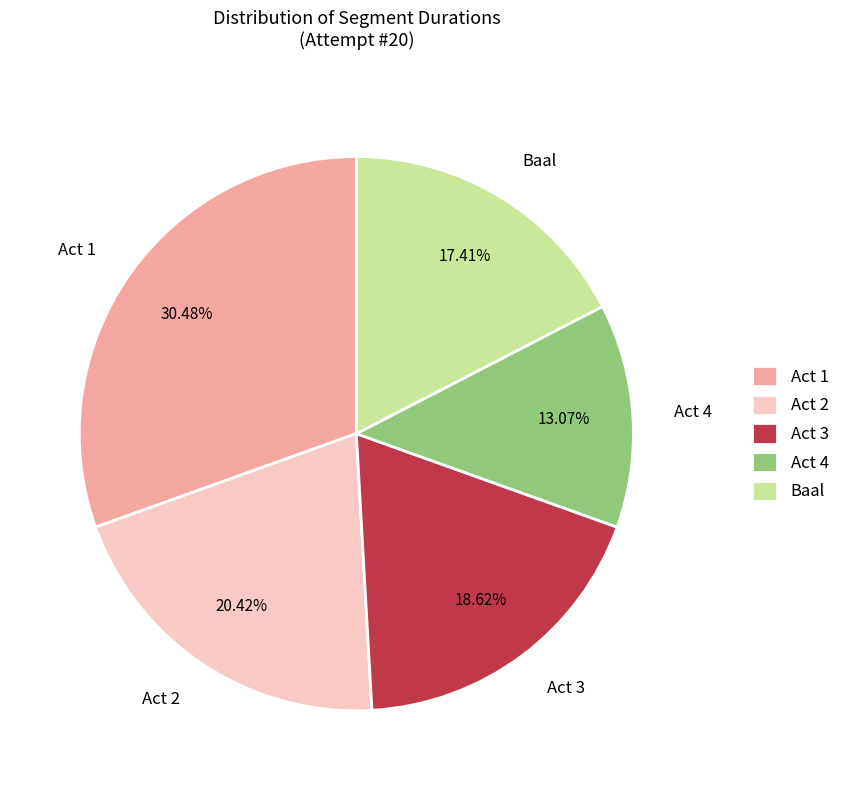

How many slices are in this pie chart?

5